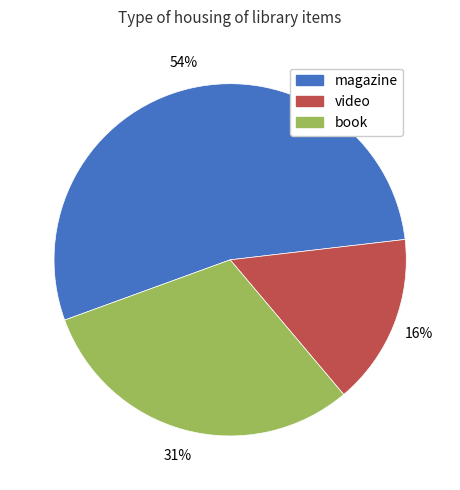

To the nearest percent, what is the average slice percentage?

33%